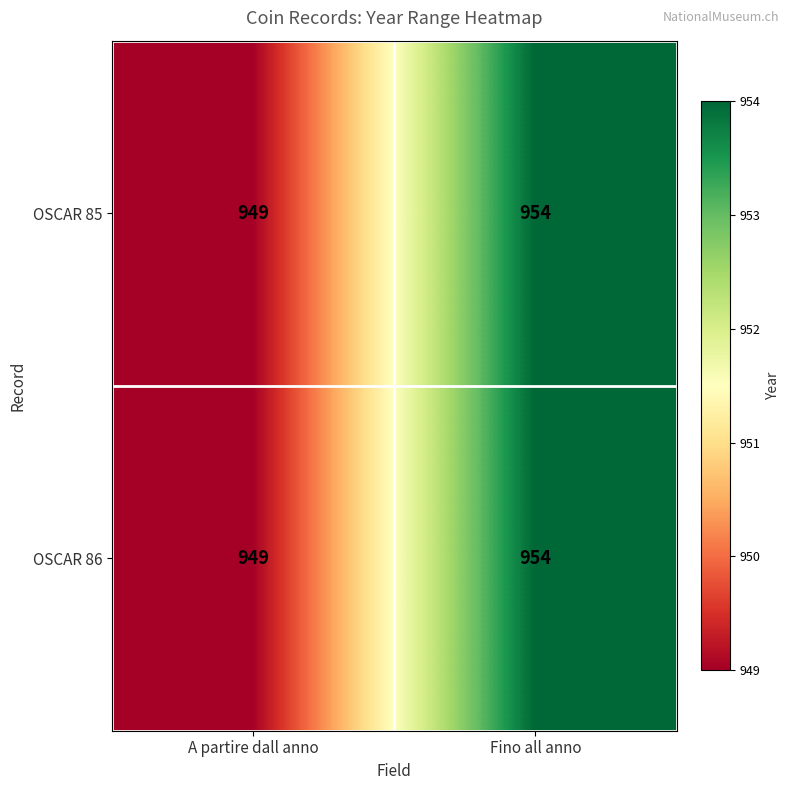

What is the total value across all series at Fino all anno?

1908